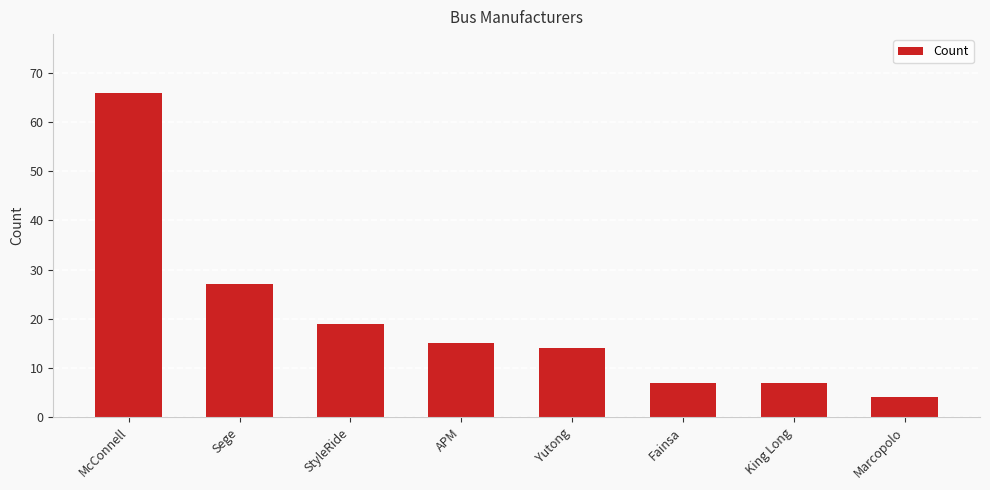

Reading left to right, what are all the values shown in this chart?

McConnell=66	Sege=27	StyleRide=19	APM=15	Yutong=14	Fainsa=7	King Long=7	Marcopolo=4